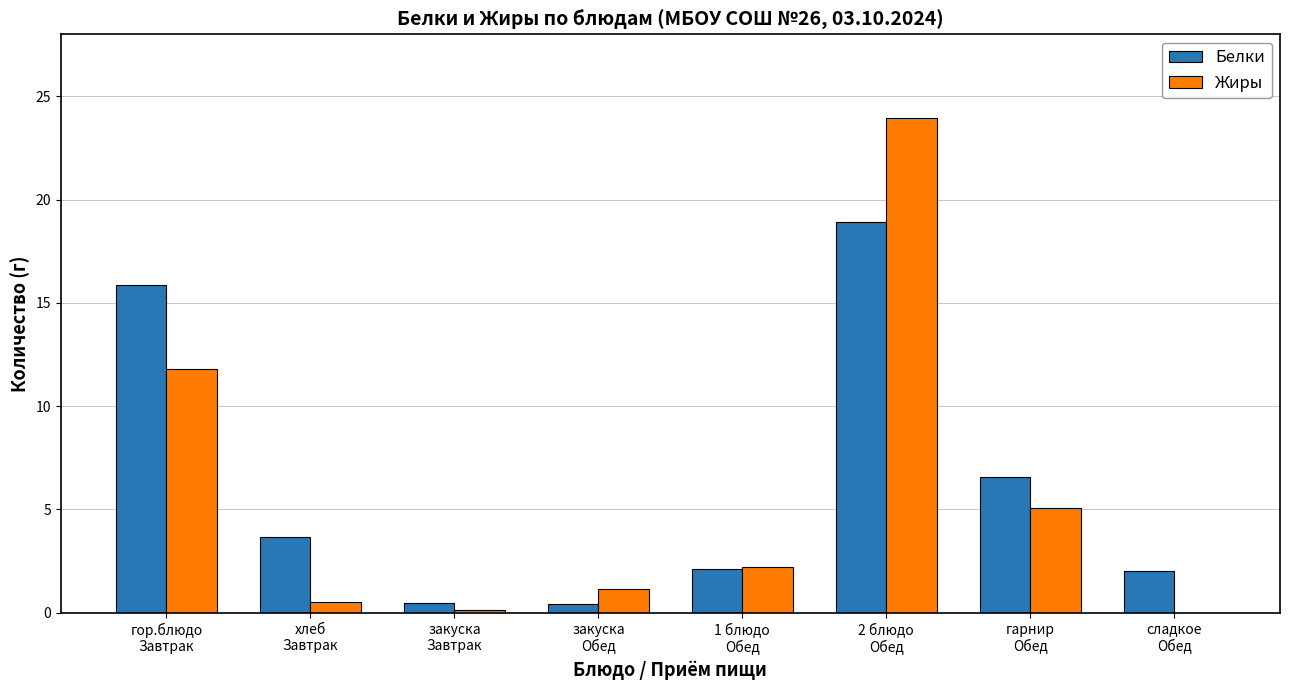

What is the spread (max minus min) of values at гор.блюдо
Завтрак?

4.0